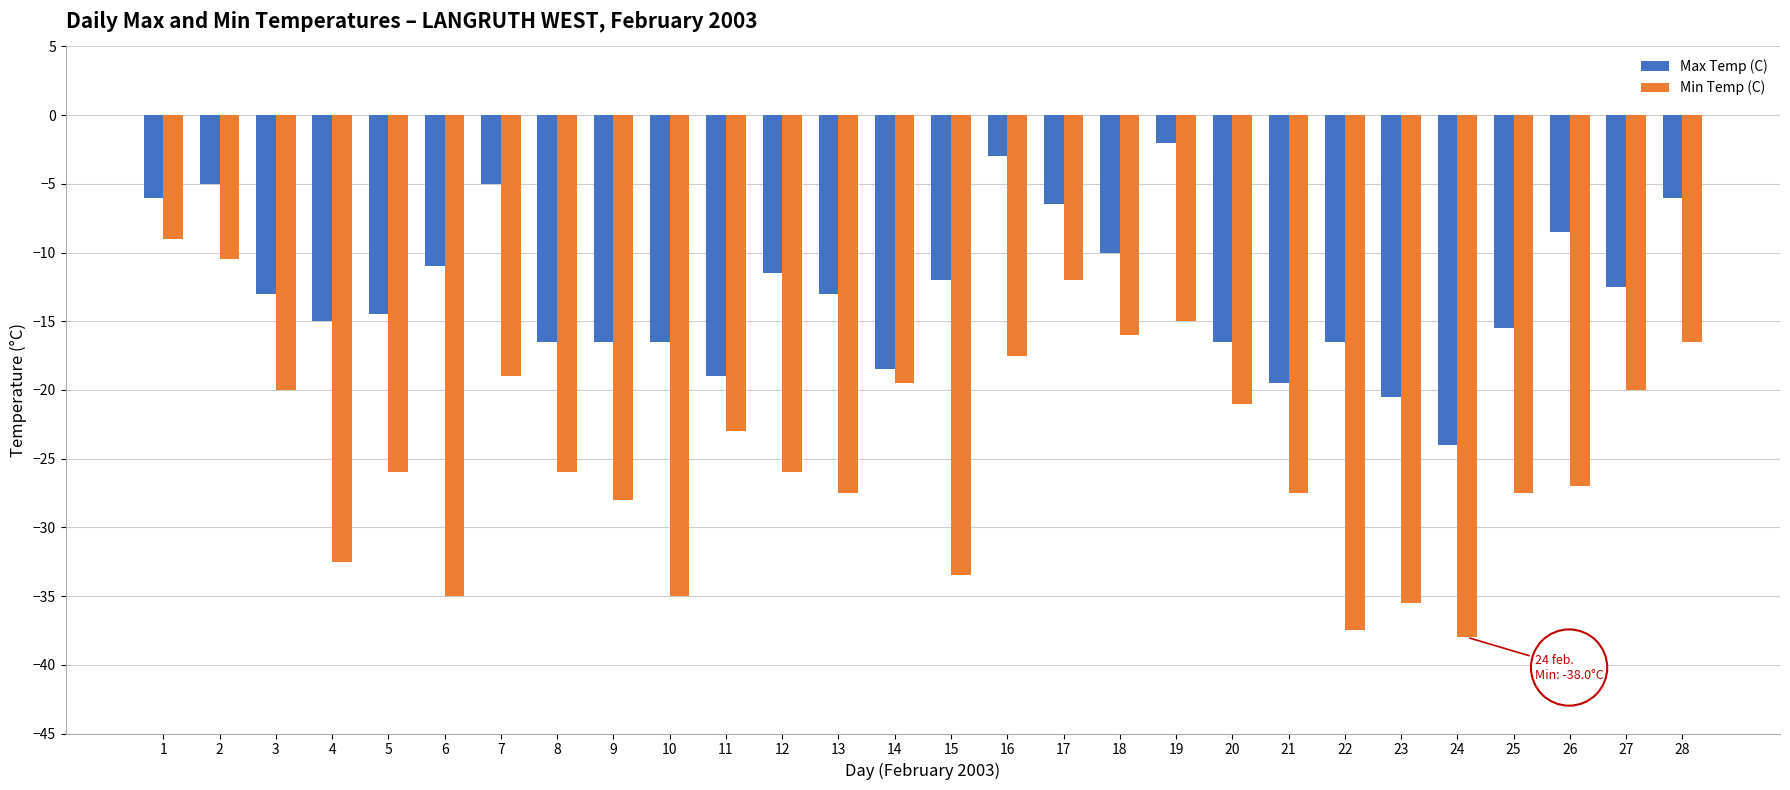

How many categories are shown in the chart?

28